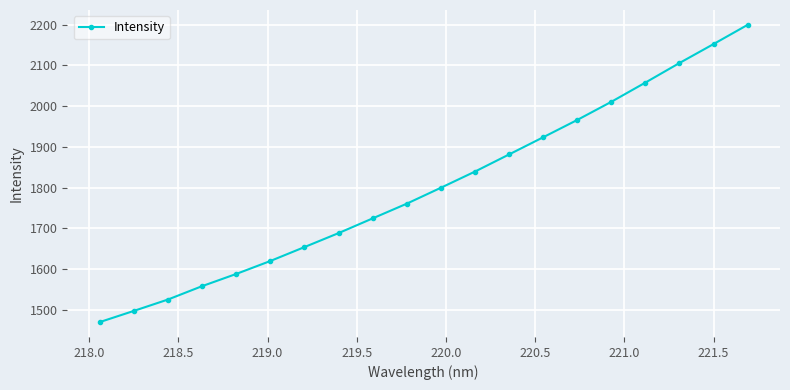

What is the difference between the second highest and minimum values?

682.3